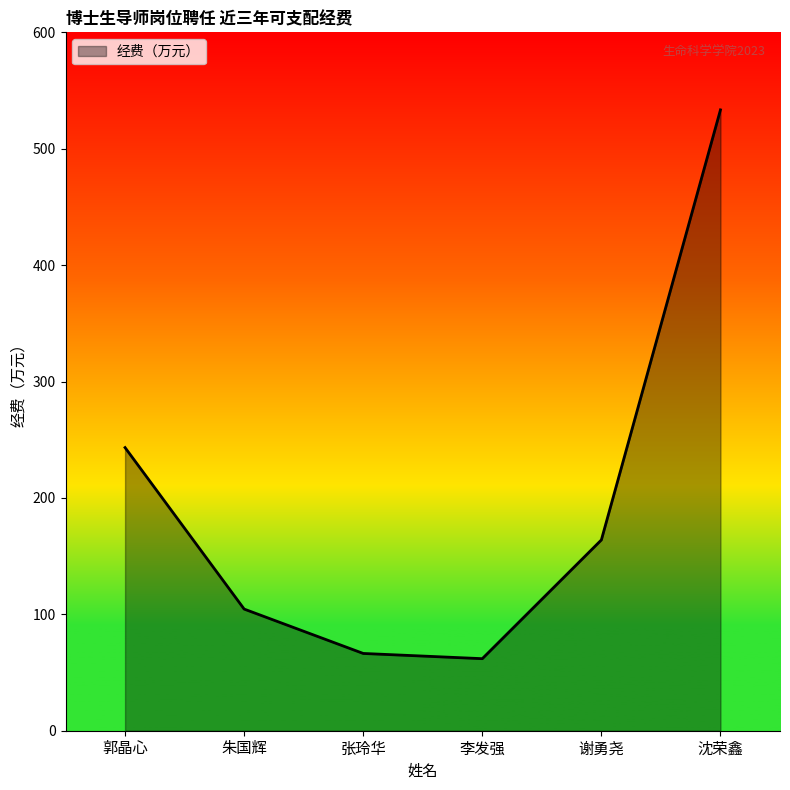

How many lines are shown in the chart?

1